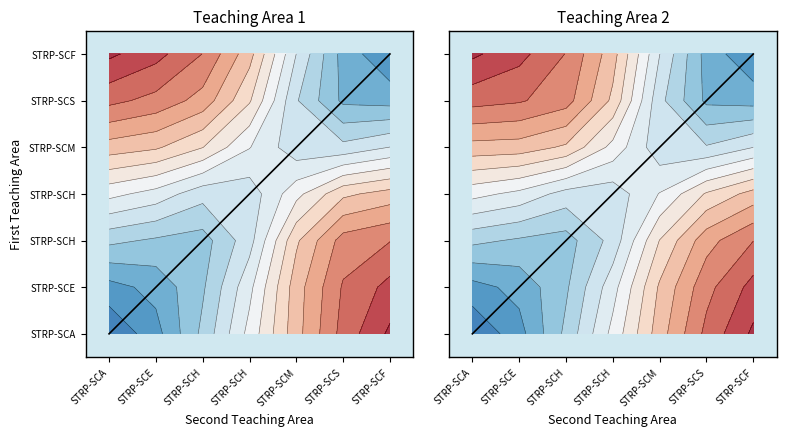

Which series has the largest range (max minus min)?

Teaching Area 1